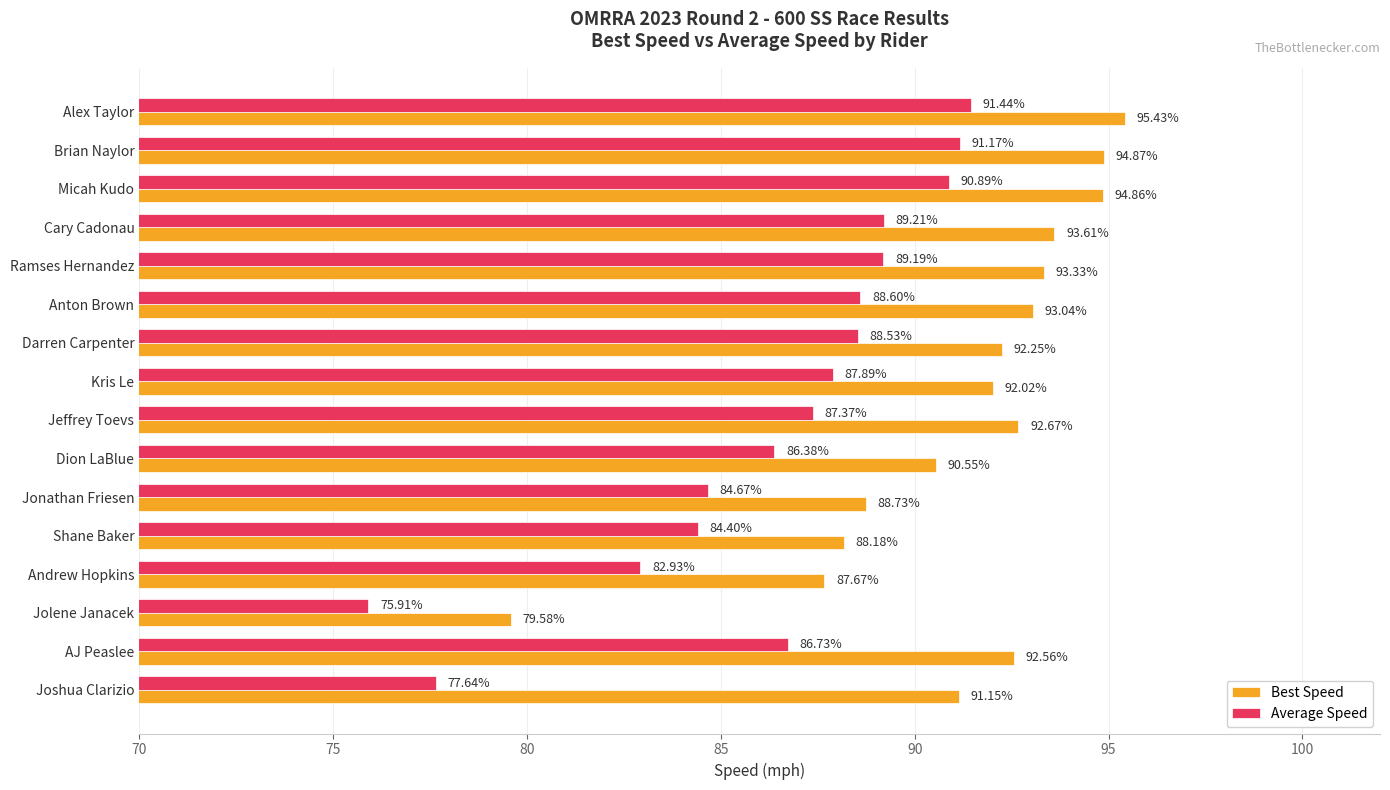

Where is Best Speed nearest to the value 87?

Andrew Hopkins